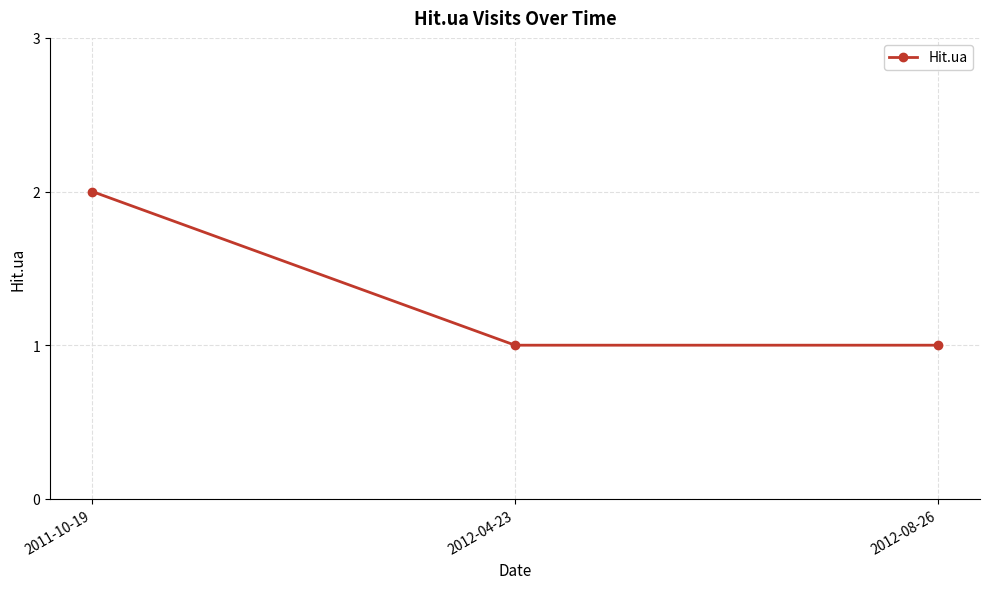

Reading left to right, list all the values displayed in this chart.

2011-10-19=2	2012-04-23=1	2012-08-26=1